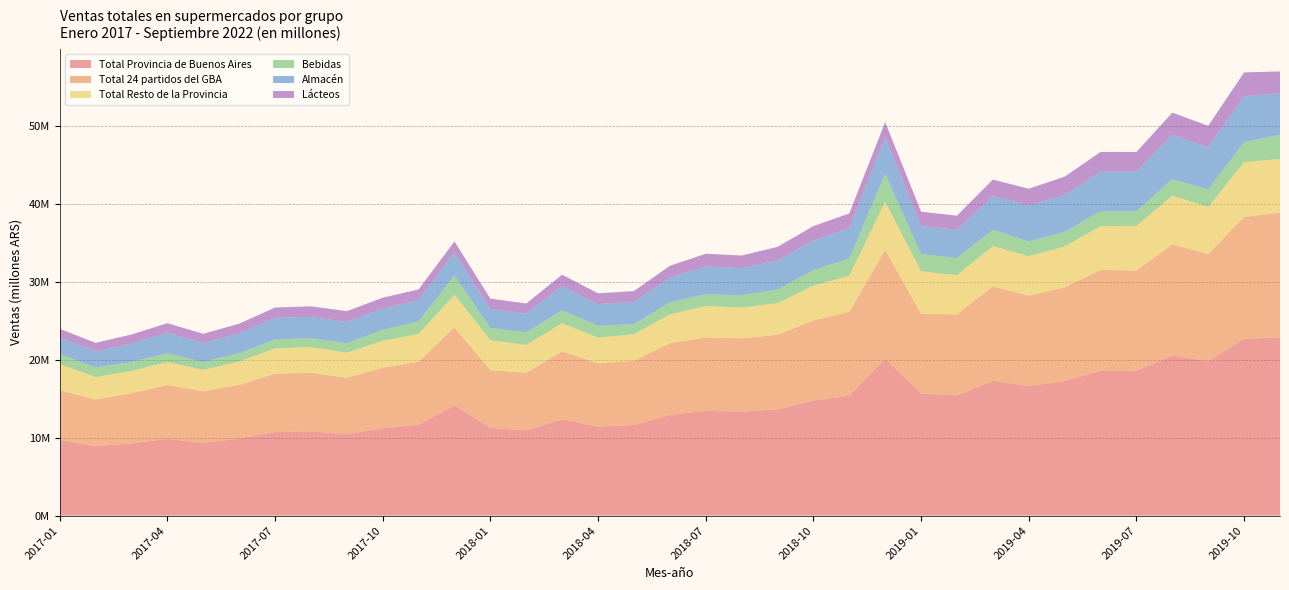

Reading left to right, extract all data points from this chart.

Total Provincia de Buenos Aires: 9711127.6	8885465.3	9266078.1	9842174.7	9344950.1	9874021.1	10719104.6	10805628.0	10440135.2	11203292.0	11641794.9	14163069.8	11246270.9	10938157.9	12332085.5	11404639.0	11626408.1	12896217.1	13434947.2	13331356.0	13617405.2	14748013.6	15370823.9	20127213.2	15660946.0	15411873.3	17270942.4	16624368.8	17247325.5	18548900.9	18561515.7	20510332.6	19783225.5	22661973.7	22856422.3
Total 24 partidos del GBA: 6361080.3	5998722.4	6424059.0	6916664.6	6586290.1	6892675.9	7468251.1	7513624.5	7237845.2	7757916.0	8089393.5	9962732.6	7387864.4	7391371.8	8709821.4	8115475.8	8219776.0	9200796.1	9401062.7	9390170.5	9556504.9	10261560.6	10764026.0	13910995.5	10220547.1	10383756.6	12130998.5	11569579.7	12010136.3	12959210.2	12846488.7	14255668.9	13738408.3	15623229.2	15982407.8
Total Resto de la Provincia: 3350047.4	2886742.9	2842019.2	2925510.2	2758660.0	2981345.2	3250853.4	3292003.4	3202290.0	3445376.1	3552401.4	4200337.2	3858406.5	3546786.1	3622264.1	3289163.2	3406632.1	3695421.0	4033884.6	3941185.5	4060900.3	4486453.1	4606797.8	6216217.7	5440398.8	5028116.7	5139943.9	5054789.2	5237189.2	5589690.8	5715027.0	6254663.7	6044817.2	7038744.5	6874014.6
Bebidas: 1300346.4	1216065.1	1166266.1	1130306.3	997557.4	1078339.4	1142402.2	1133958.2	1218821.5	1431324.5	1605299.1	2462431.4	1566597.9	1632291.8	1665342.2	1522275.9	1308502.6	1537543.3	1516724.6	1590655.2	1765336.7	1981132.3	2210857.8	3555734.7	2200949.3	2189419.1	2112265.5	1899417.0	1885512.4	1933658.6	1903289.6	2093091.8	2242455.9	2568452.3	3101752.6
Almacén: 2115950.8	2080770.8	2349749.1	2645373.2	2436225.0	2539103.9	2775582.8	2730123.1	2730283.3	2692978.6	2715985.1	2975154.4	2439606.5	2401044.6	3071954.7	2776850.4	2836914.8	3184666.7	3574903.8	3458779.0	3708480.9	3790912.2	3908240.9	4638488.3	3611450.3	3617697.4	4296163.1	4610896.4	4711102.4	5056885.0	5097113.5	5699804.5	5390719.6	5879324.4	5323383.1
Lácteos: 1109232.6	1076624.3	1172530.7	1208128.0	1186867.4	1234046.0	1322396.6	1356718.2	1380785.1	1402903.1	1391985.4	1385713.1	1316627.9	1283765.6	1486621.6	1387904.7	1386005.6	1502512.7	1605665.1	1629131.7	1741951.2	1843887.1	1871562.3	1995092.5	1816488.3	1820265.1	2125572.4	2143314.9	2358214.1	2531796.4	2488115.8	2839174.4	2766640.7	3038120.7	2799040.1